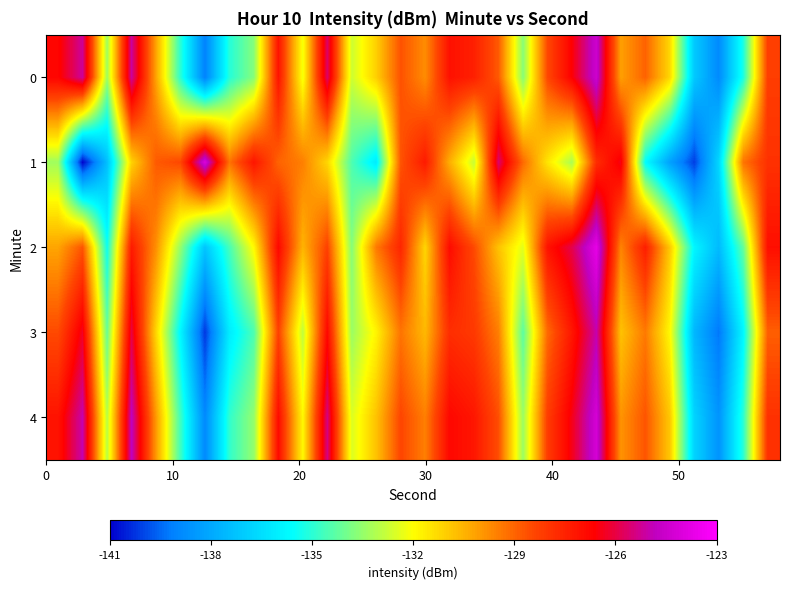

Reading left to right, extract all data points from this chart.

0: -126.7	-125.2	-133.4	-125.1	-130.2	-135.0	-139.1	-135.1	-133.7	-127.1	-132.2	-125.6	-132.7	-131.1	-128.6	-129.8	-127.1	-127.4	-128.8	-133.7	-128.4	-126.6	-124.4	-130.1	-129.0	-131.2	-137.1	-138.9	-135.2	-128.2
1: -133.3	-140.9	-137.4	-131.1	-128.8	-128.4	-124.0	-129.3	-127.2	-129.0	-129.5	-131.2	-134.5	-136.1	-128.7	-127.3	-130.4	-132.8	-125.6	-129.1	-131.5	-133.2	-127.8	-126.4	-135.6	-138.2	-140.1	-136.7	-129.3	-127.9
2: -130.2	-128.7	-135.4	-127.3	-129.8	-133.5	-137.2	-134.6	-131.9	-126.8	-130.5	-128.3	-133.7	-129.4	-127.6	-131.2	-126.9	-128.5	-130.8	-132.4	-127.1	-125.9	-123.7	-129.6	-127.4	-130.9	-135.8	-137.5	-134.2	-127.0
3: -128.5	-126.3	-134.1	-126.0	-131.2	-135.8	-140.2	-136.1	-134.5	-128.3	-132.9	-126.8	-133.4	-131.8	-129.3	-130.6	-127.8	-128.1	-129.5	-134.3	-129.1	-127.2	-125.0	-130.8	-129.4	-131.9	-137.6	-139.3	-135.8	-128.9
4: -127.1	-125.0	-133.0	-124.8	-130.0	-134.7	-138.9	-134.9	-133.5	-126.9	-131.9	-125.4	-132.5	-130.8	-128.4	-129.5	-126.8	-127.2	-128.6	-133.4	-128.2	-126.4	-124.2	-129.9	-128.7	-130.9	-136.8	-138.6	-135.0	-127.9